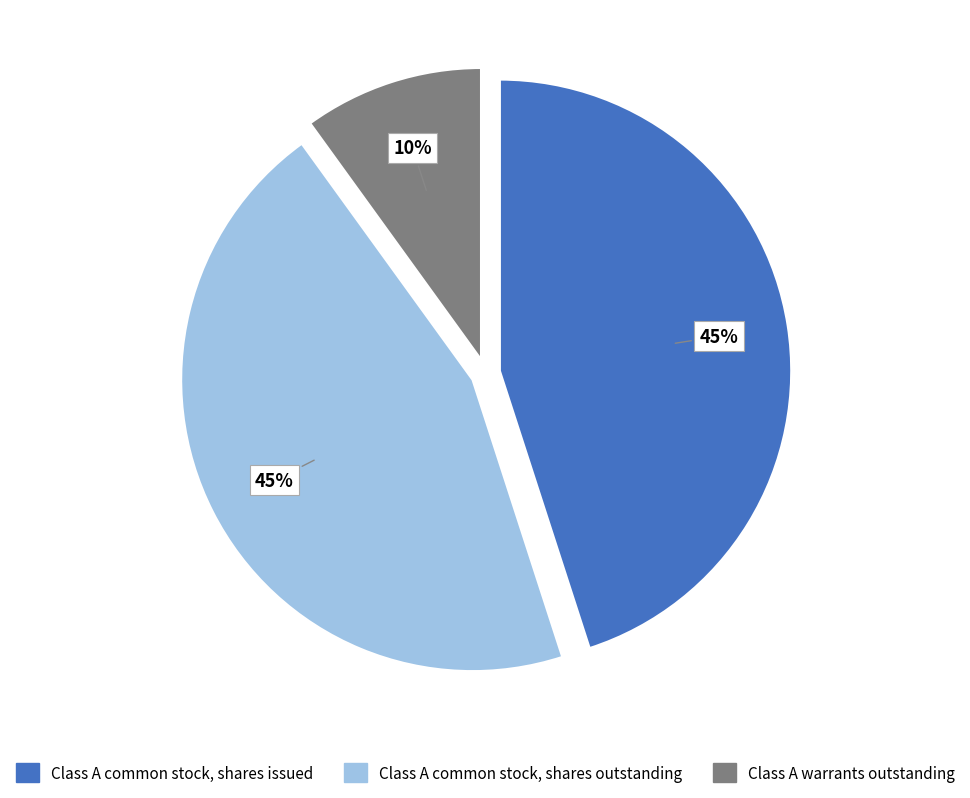

True or false: Class A common stock, shares outstanding accounts for 58% of the total.

False